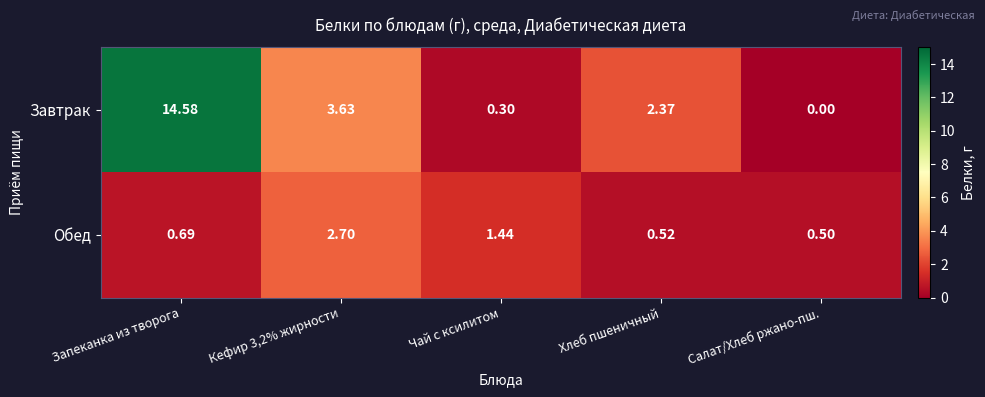

At which category is the sum across all series the highest?

Запеканка из творога